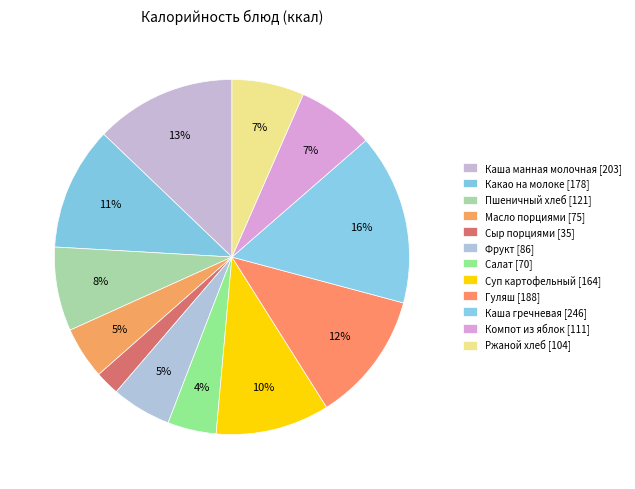

Approximately how many times larger is the value at Гуляш compared to Сыр порциями?

5.4